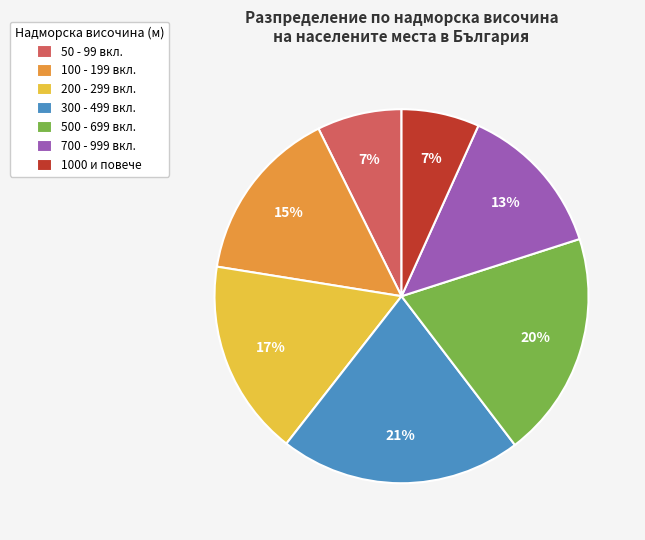

To the nearest percent, what portion does 700 - 999 вкл. represent?

13%